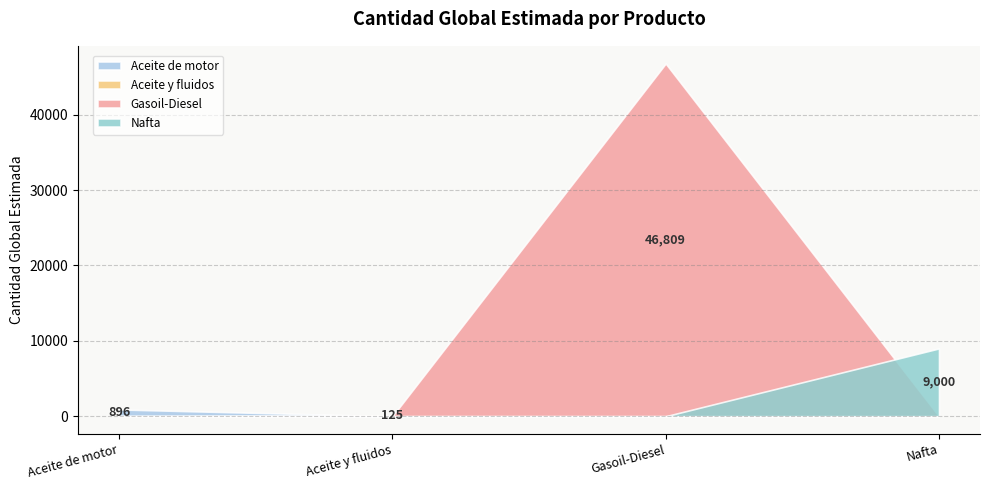

Reading left to right, extract all data points from this chart.

15121501=896.0	15121509=125.0	15101505=46809.0	15101503=9000.0